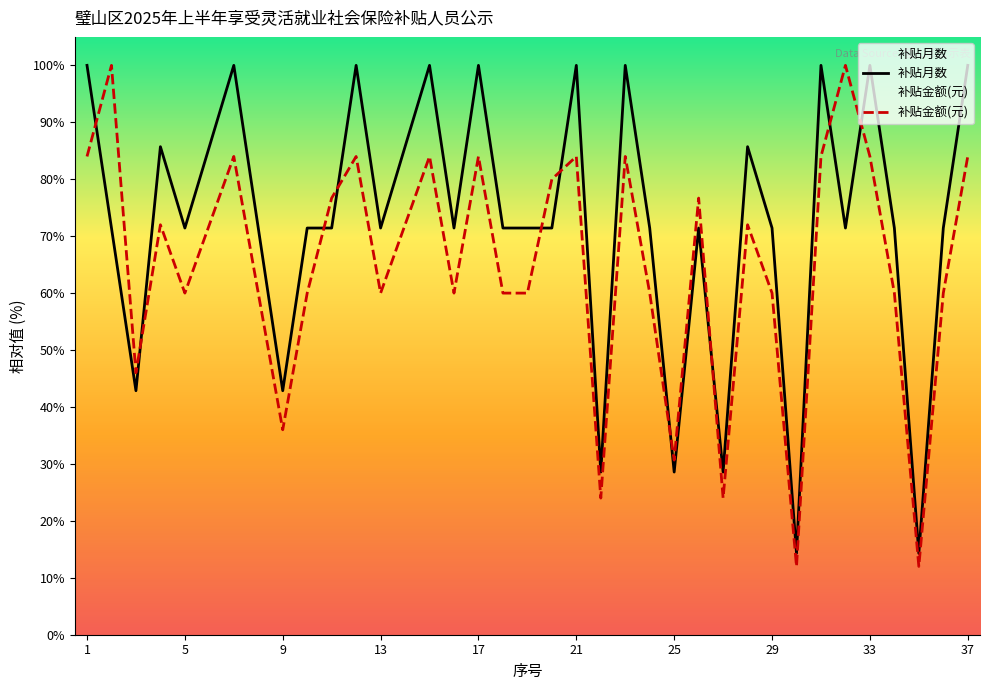

Which series has the widest spread of values?

补贴金额(元)